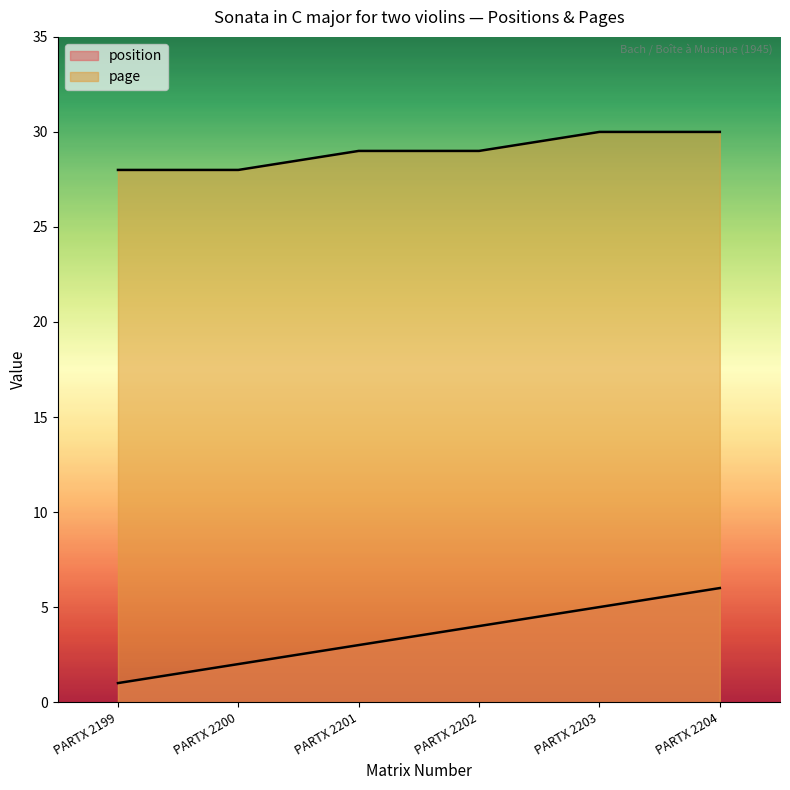

The page series shows 28 at PARTX 2199. True or false?

True